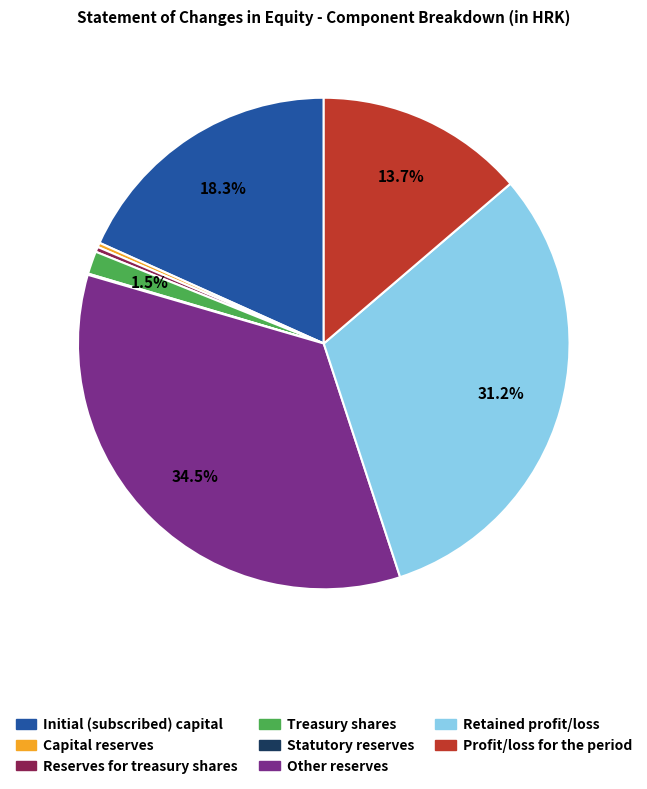

Is there a majority slice in this chart?

No